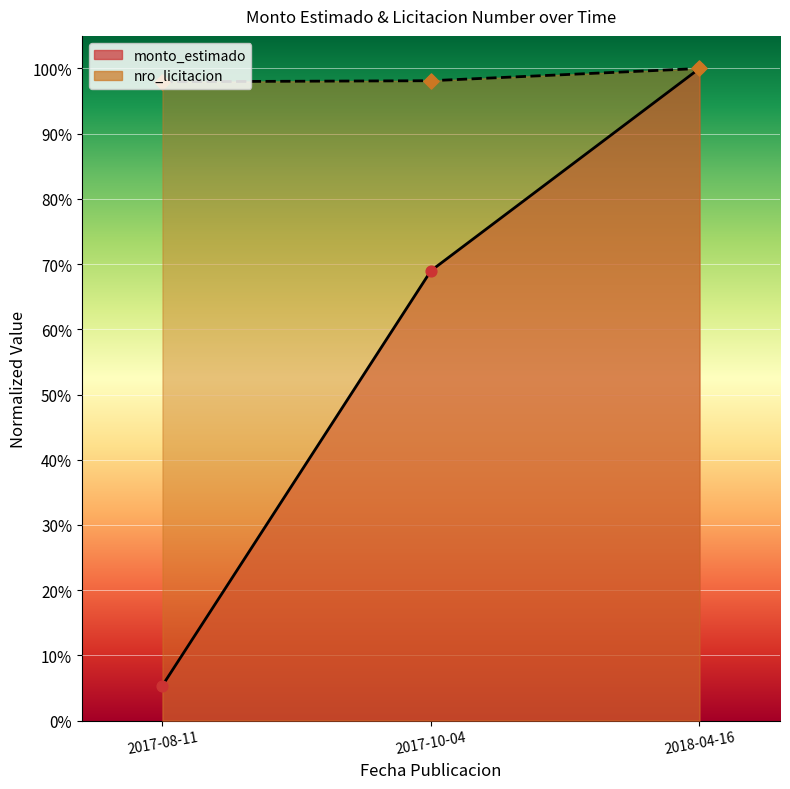

What are all the series names shown in the legend?

monto_estimado, nro_licitacion